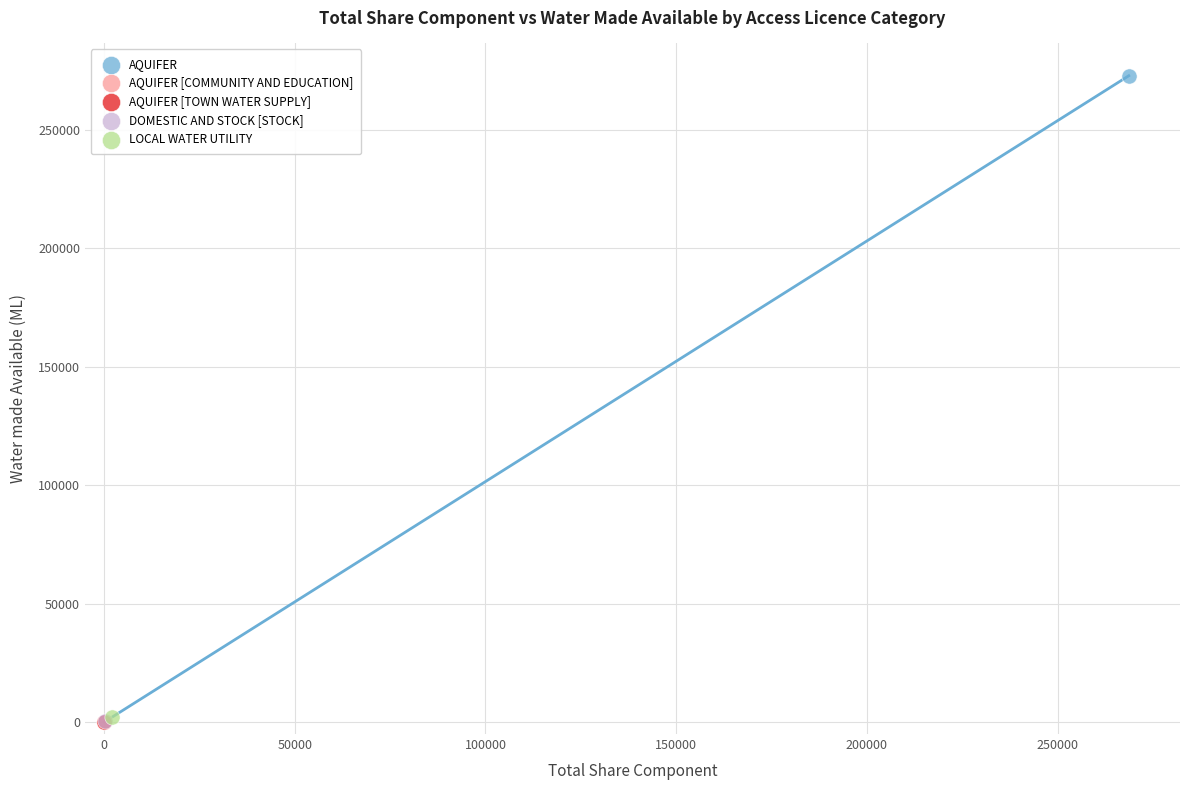

What are all the series names shown in the legend?

AQUIFER, AQUIFER [COMMUNITY AND EDUCATION], AQUIFER [TOWN WATER SUPPLY], DOMESTIC AND STOCK [STOCK], LOCAL WATER UTILITY